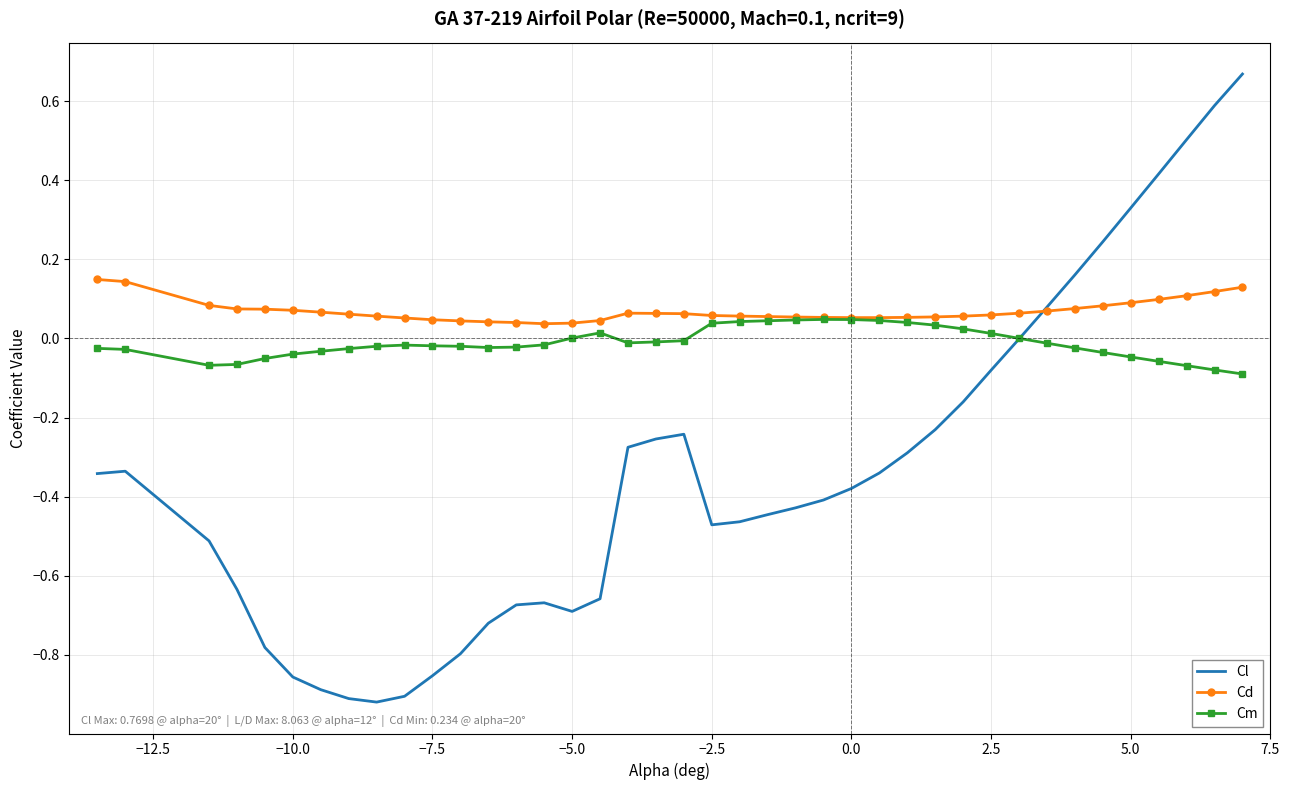

Which series has the largest total across all categories?

Cd